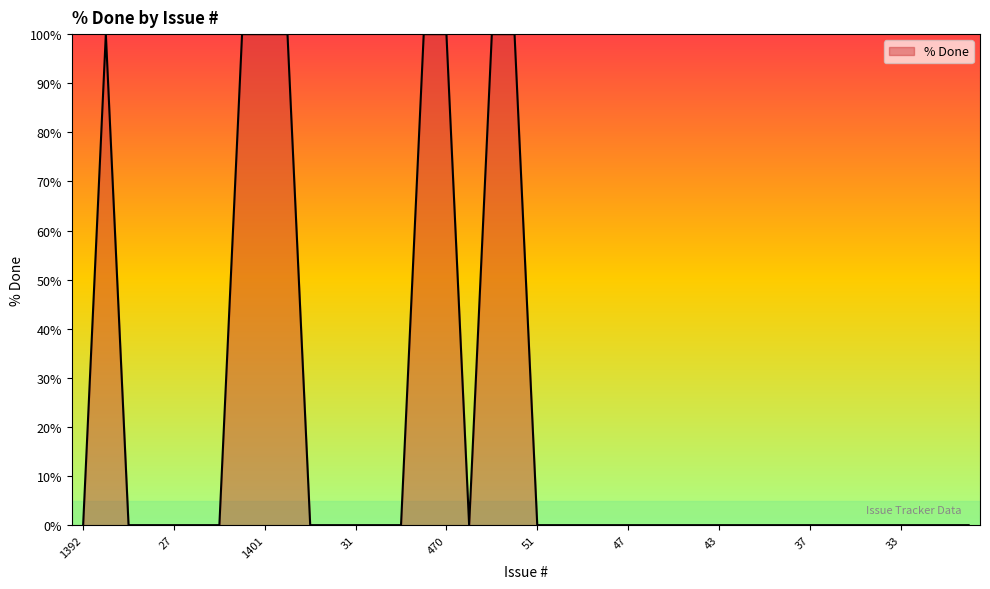

What is the difference between the maximum and minimum values?

100